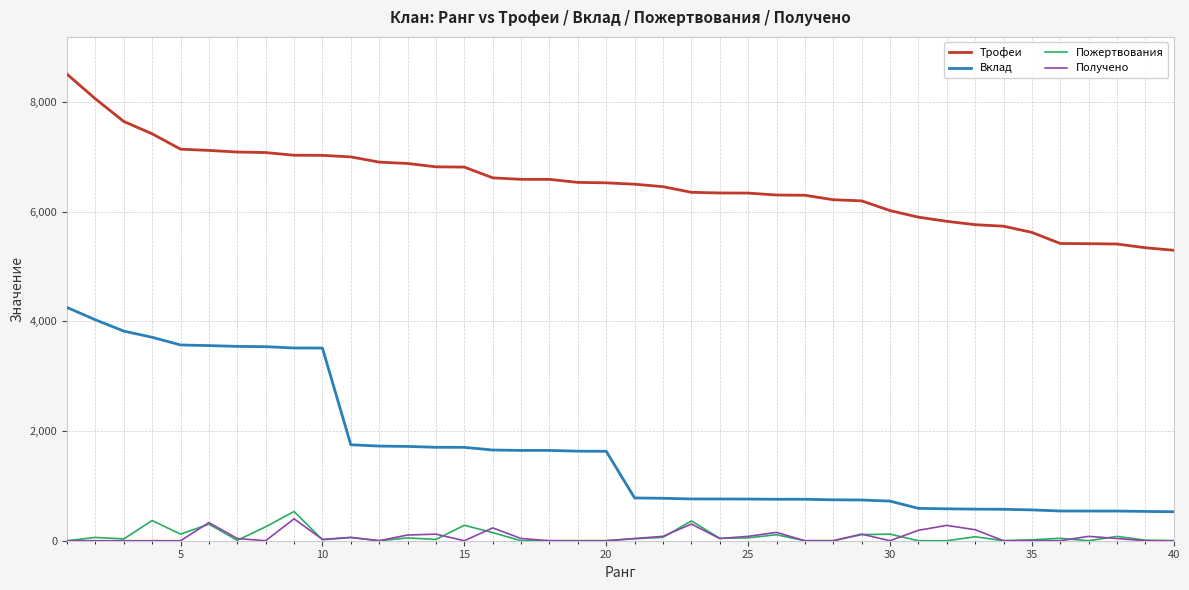

List the series in order of their peak value, lowest first.

Получено, Пожертвования, Вклад, Трофеи